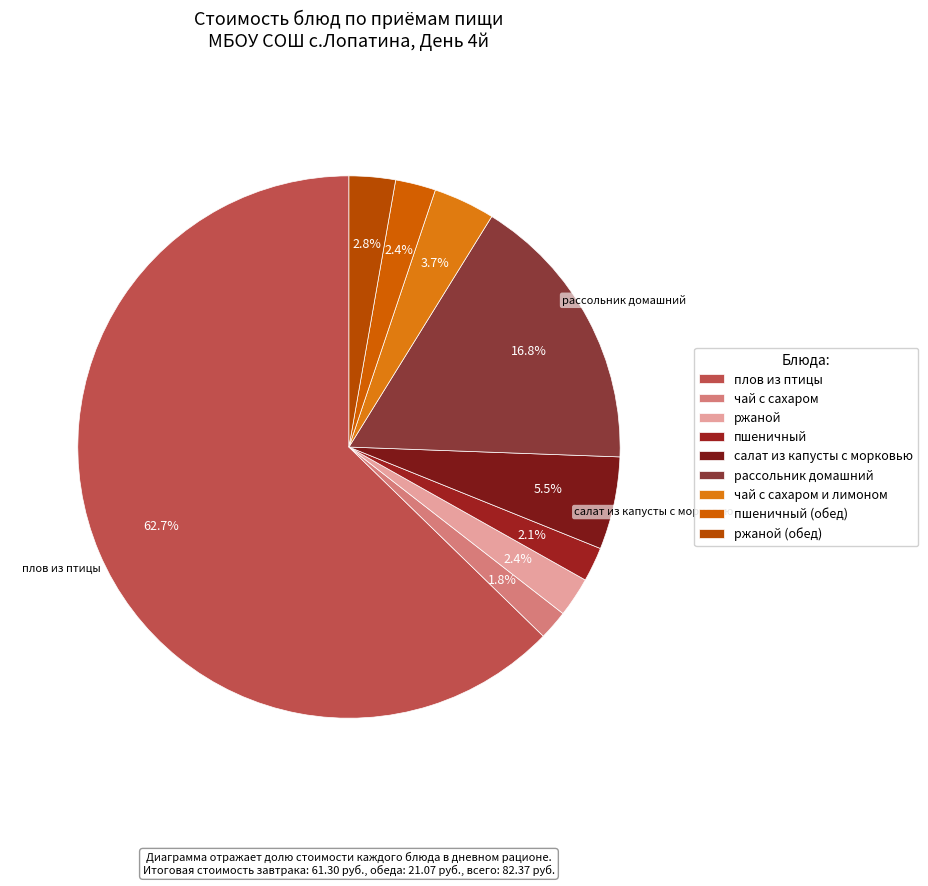

True or false: ржаной (обед) accounts for 3% of the total.

True